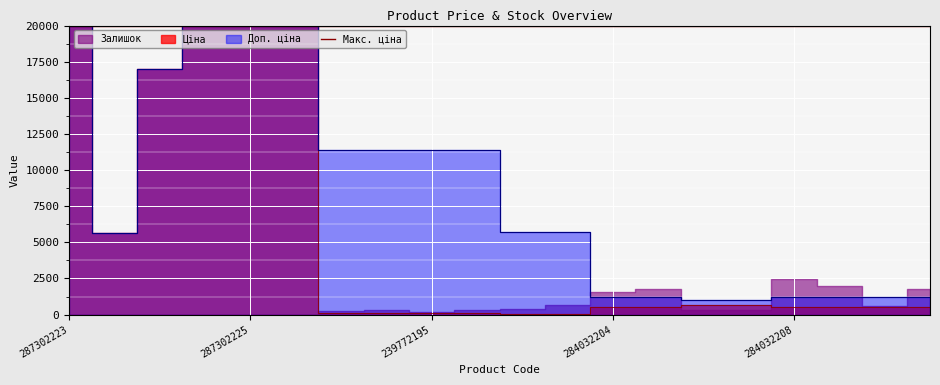

How many lines are shown in the chart?

2